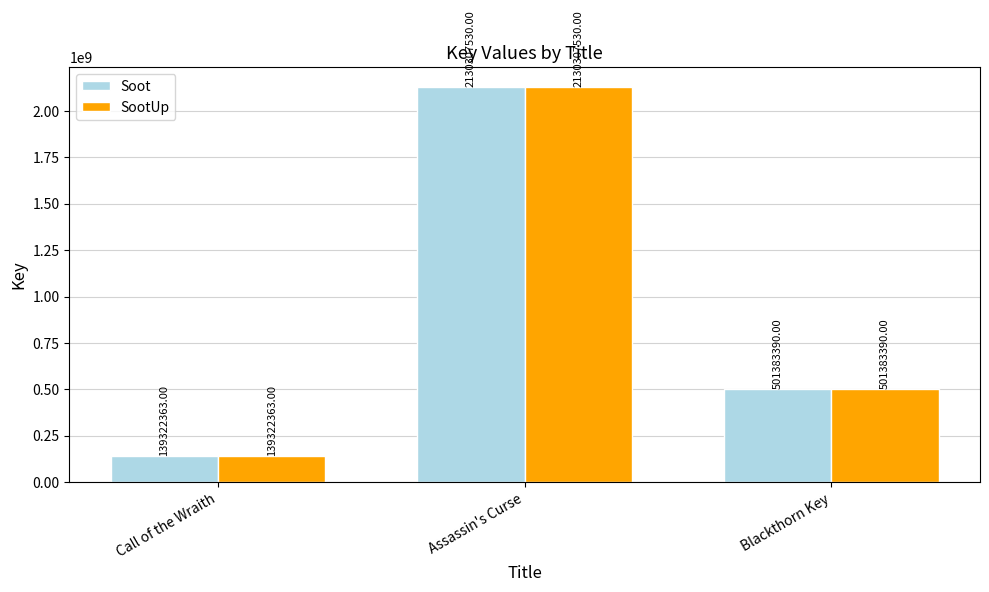

True or false: Soot has a value of 213358707 at Blackthorn Key.

False